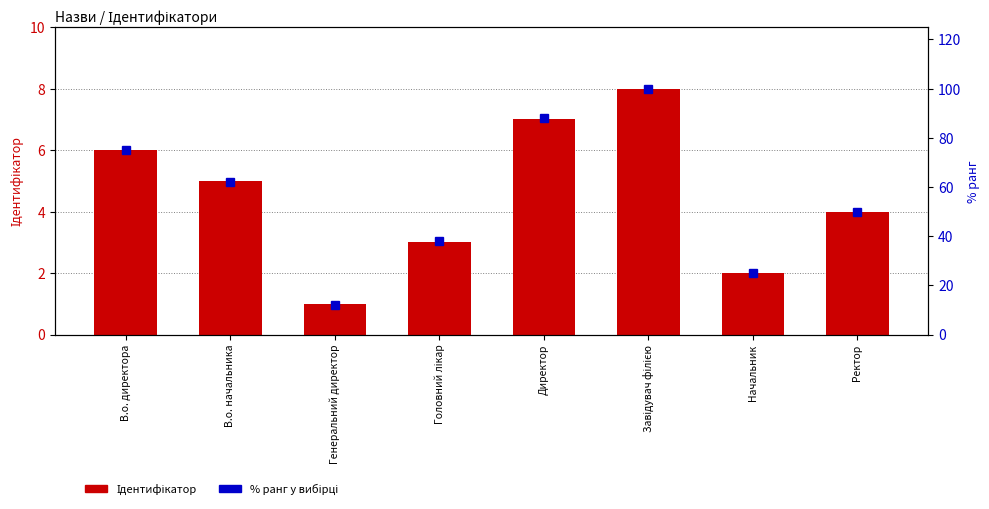

Is the value of Ідентифікатор at Генеральний директор greater than the value of % ранг at В.о. директора?

No